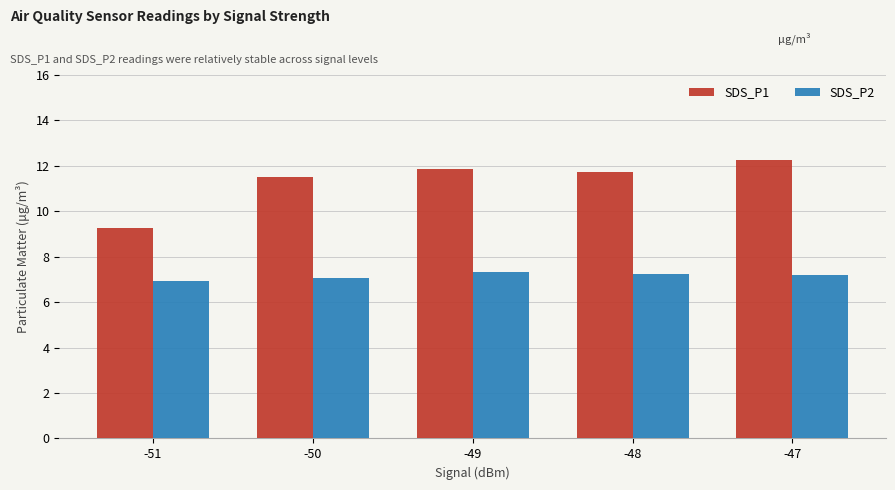

Which category has the lowest value in the SDS_P2 series?

-51